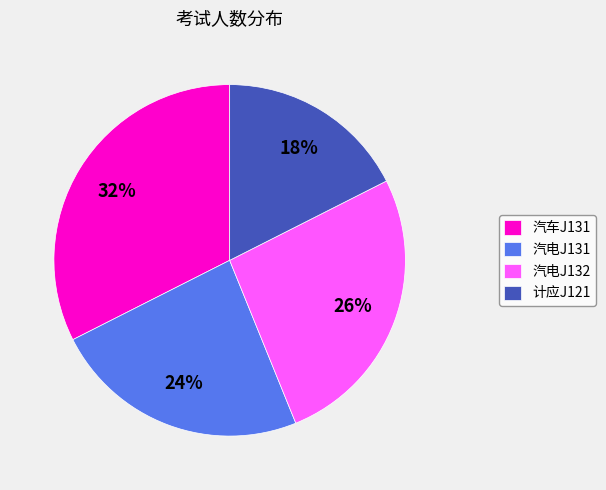

Does 汽电J132 account for over 50% of the chart?

No